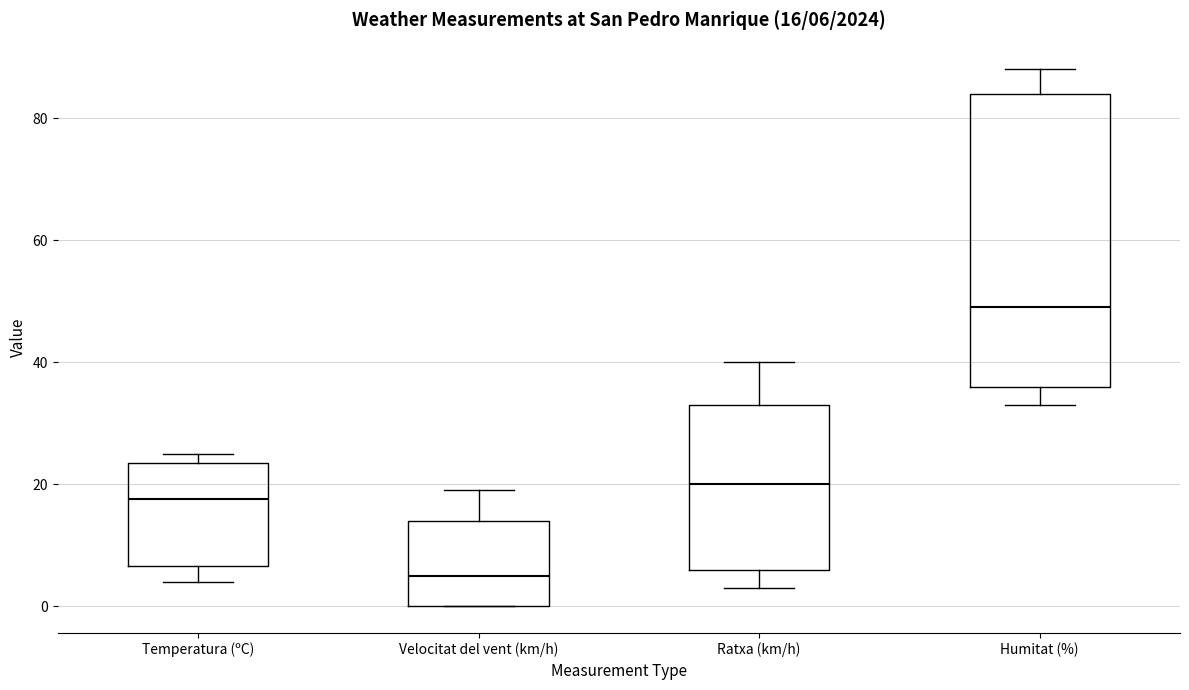

Which box is the tallest, from its lower edge to its upper edge?

Humitat (%)